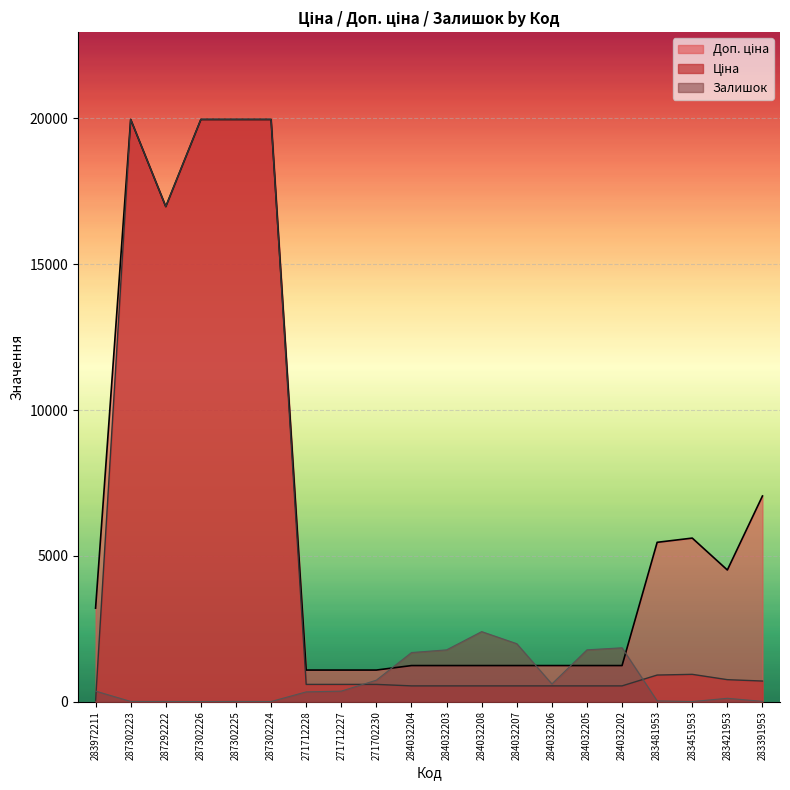

What is the lowest value of the Доп. ціна series?

1081.7